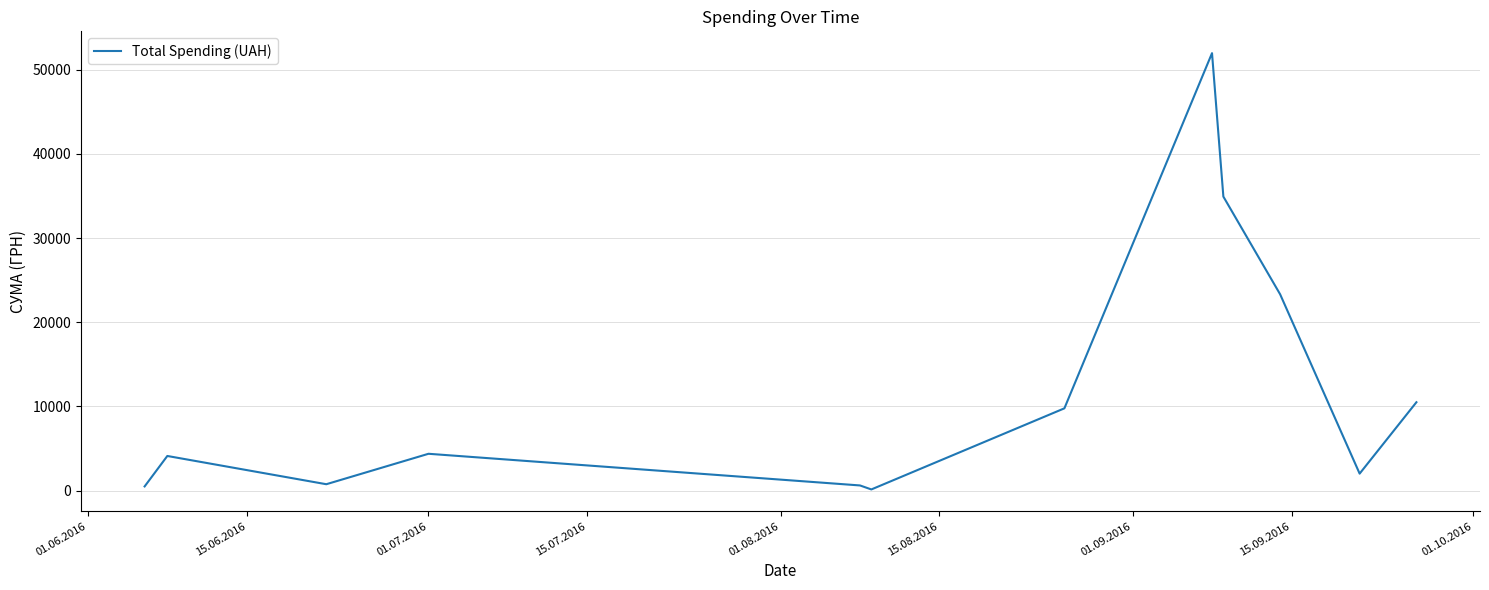

What is the greatest value displayed?

51980.0